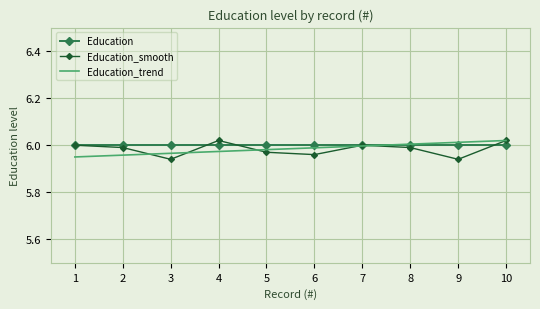

Which series changed the most between 6 and 7?

Education_smooth